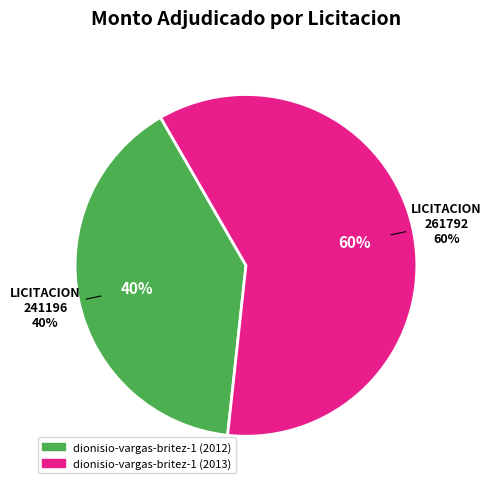

What is the smallest slice in the pie chart?

dionisio-vargas-britez-1 (2012)